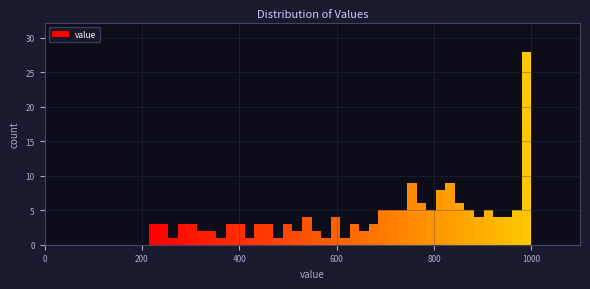

Around what value on the x-axis is the tallest bar? Give the approximate position of its centre, as read against the axis.

1000